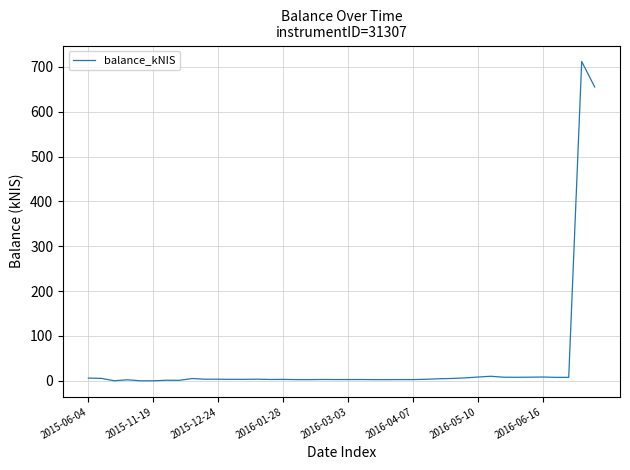

What is the maximum value shown in the chart?

712.2